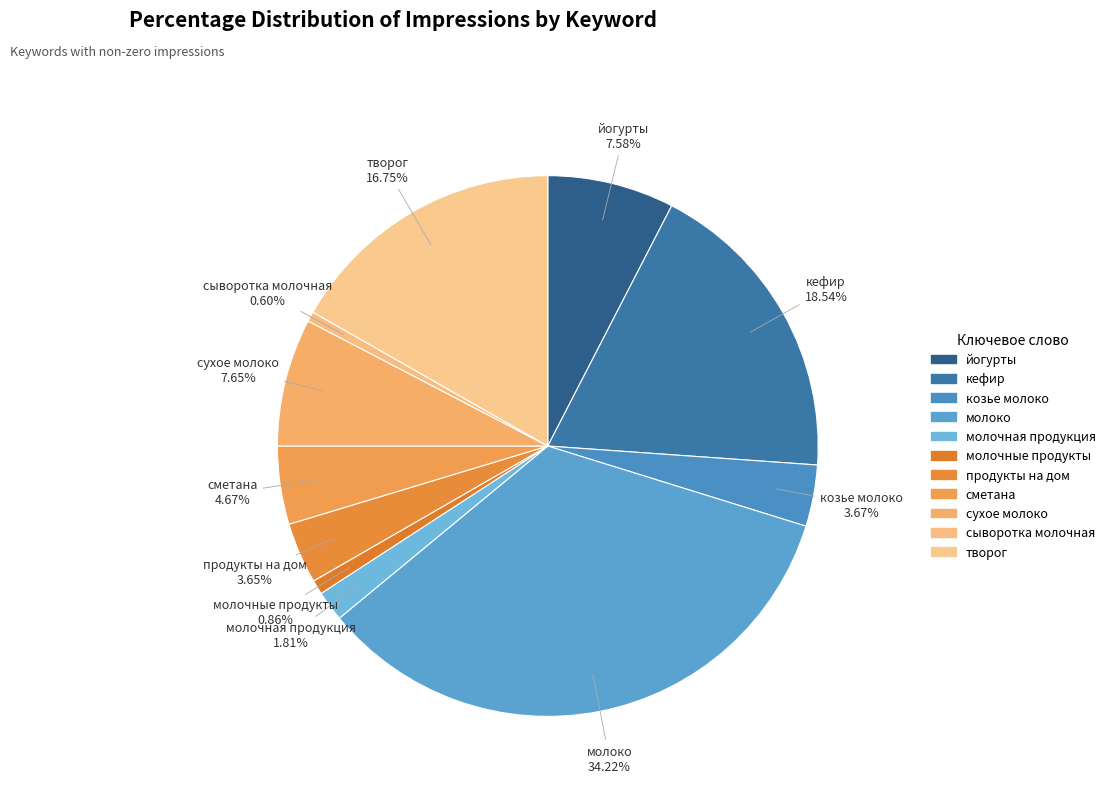

How many slices are in this pie chart?

11